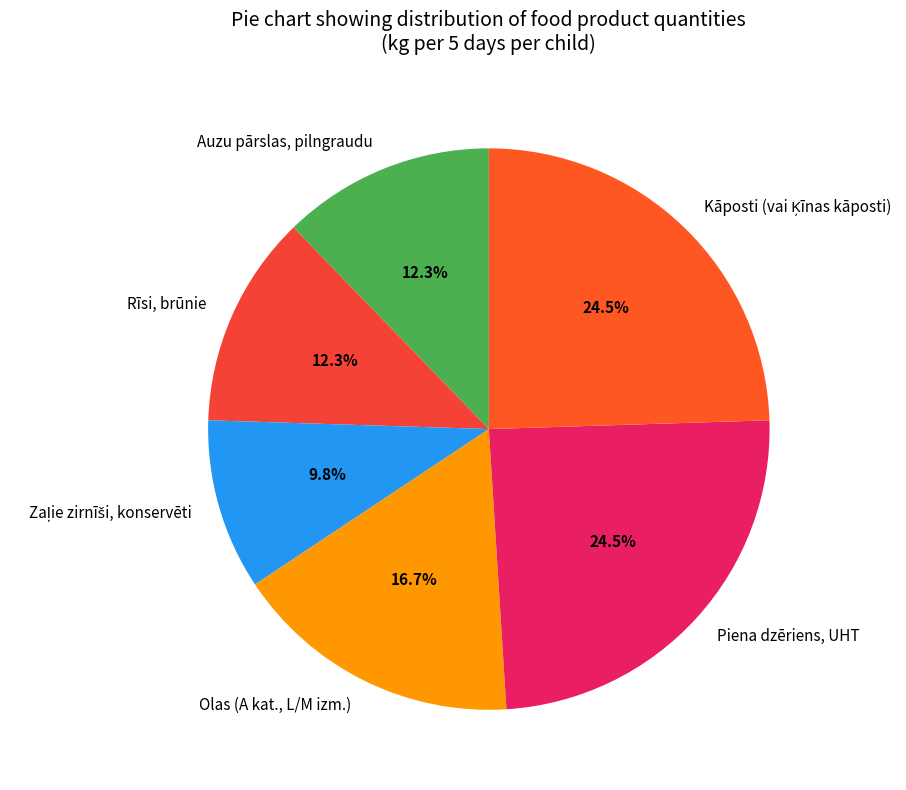

How much of the chart is everything except Rīsi, brūnie?

87.7%